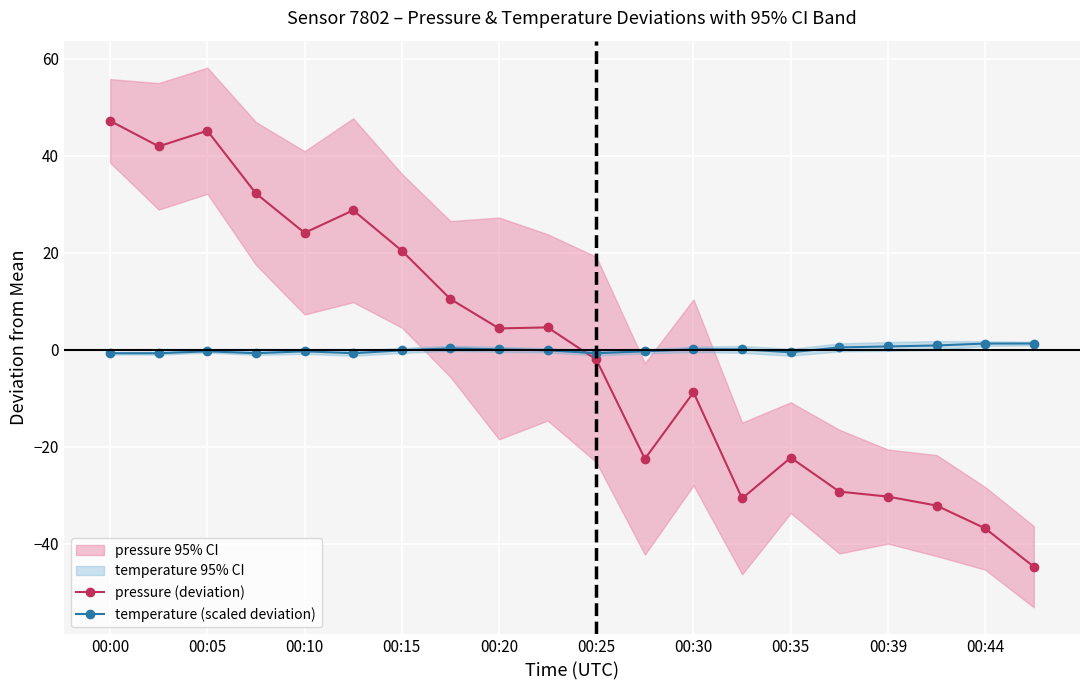

Reading left to right, extract all data points from this chart.

pressure (deviation): 47.2	42.0	45.2	32.2	24.1	28.8	20.4	10.5	4.4	4.6	-2.0	-22.5	-8.8	-30.7	-22.3	-29.3	-30.3	-32.1	-36.8	-44.8
temperature (scaled deviation): -0.7	-0.7	-0.3	-0.7	-0.3	-0.7	-0.1	0.3	0.1	-0.1	-0.7	-0.3	0.1	0.1	-0.5	0.5	0.7	0.9	1.3	1.3